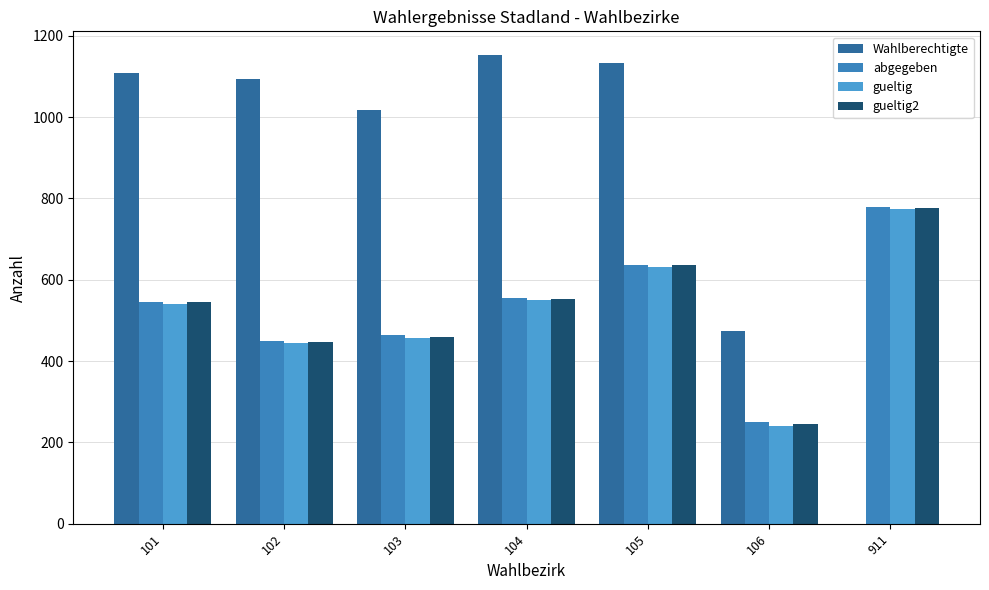

True or false: gueltig2 has a value of 258 at 103.

False